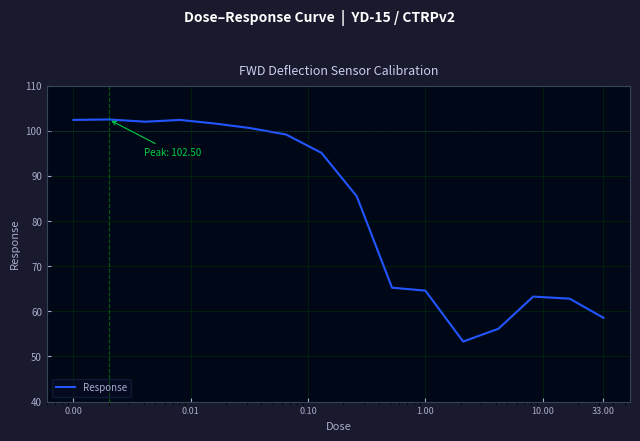

What is the greatest value displayed?

102.5